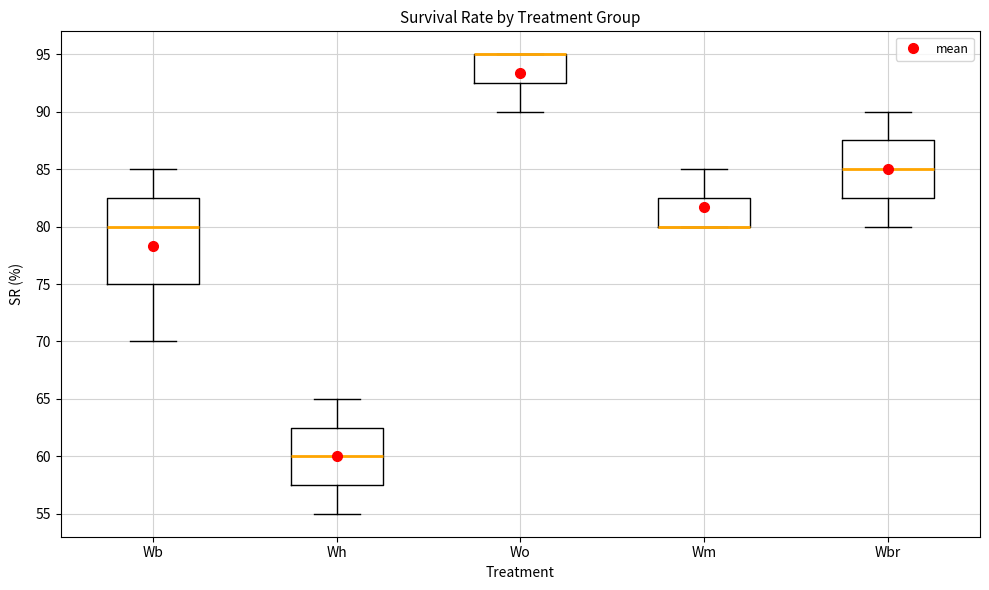

Reading left to right, transcribe this box plot: for each box, give where its median line is, the range the box spans, and where its two whiskers end, as read against the y-axis. The values are not printed on the chart, so give them approximately, as read against the axis.

Wb: median 80.0, box 75.0 to 82.5, whiskers 70.0 to 85.0
Wh: median 60.0, box 57.5 to 62.5, whiskers 55.0 to 65.0
Wo: median 95.0 (drawn on the box's upper edge), box 92.5 to 95.0, whiskers 90.0 to 95.0
Wm: median 80.0 (drawn on the box's lower edge), box 80.0 to 82.5, whiskers 80.0 to 85.0
Wbr: median 85.0, box 82.5 to 87.5, whiskers 80.0 to 90.0